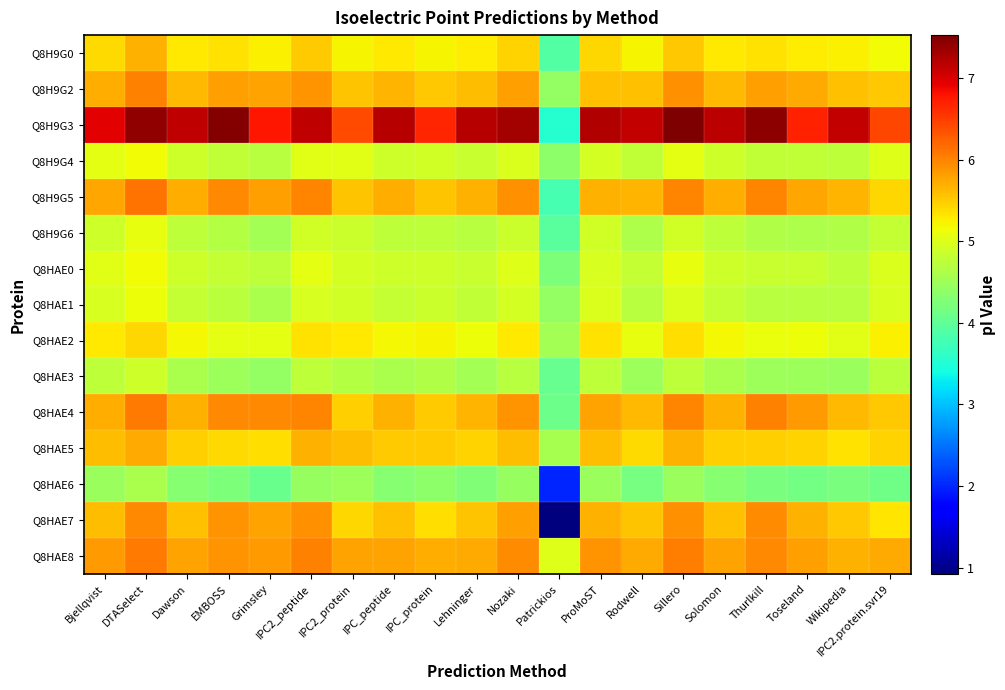

How many data points does each series have?

20